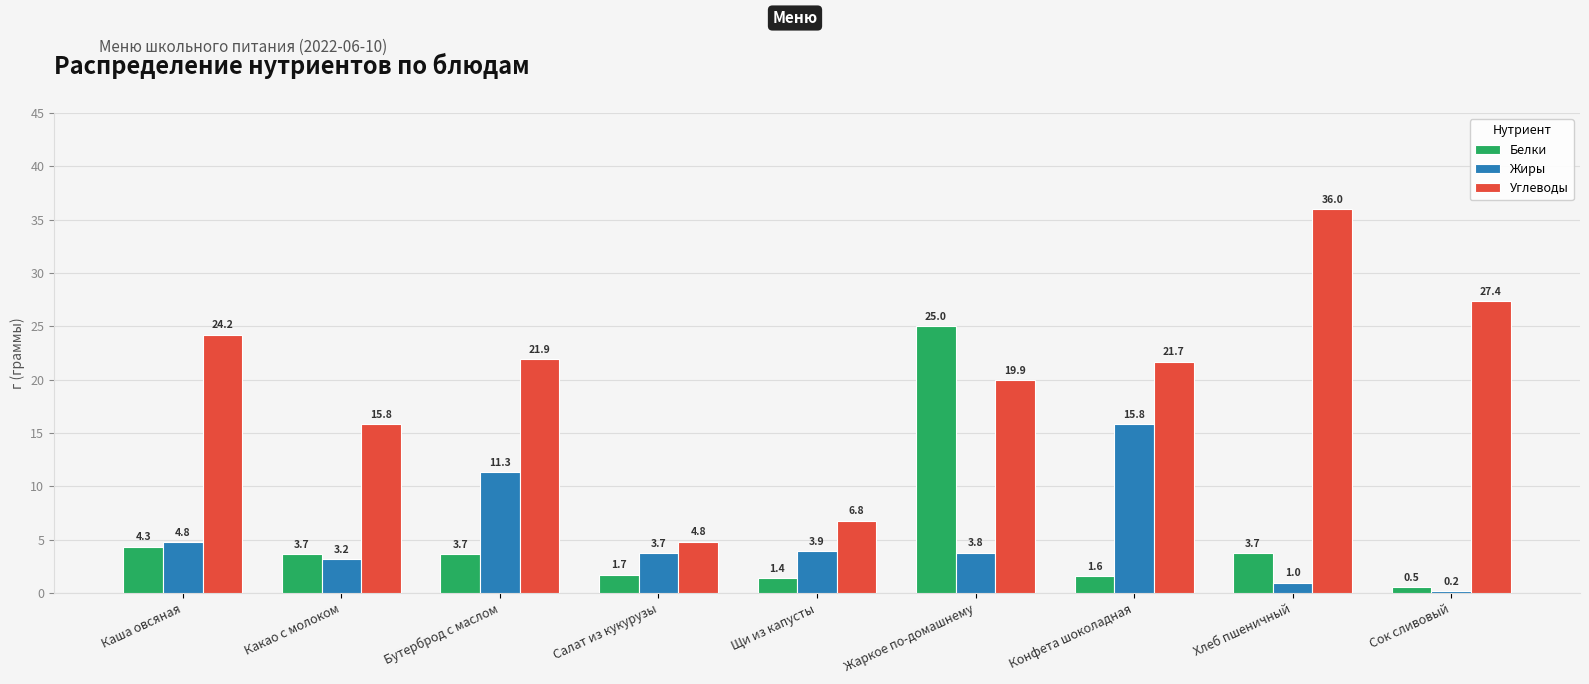

Rank the categories by Жиры value from highest to lowest.

Конфета шоколадная, Бутерброд с маслом, Каша овсяная, Щи из капусты, Жаркое по-домашнему, Салат из кукурузы, Какао с молоком, Хлеб пшеничный, Сок сливовый